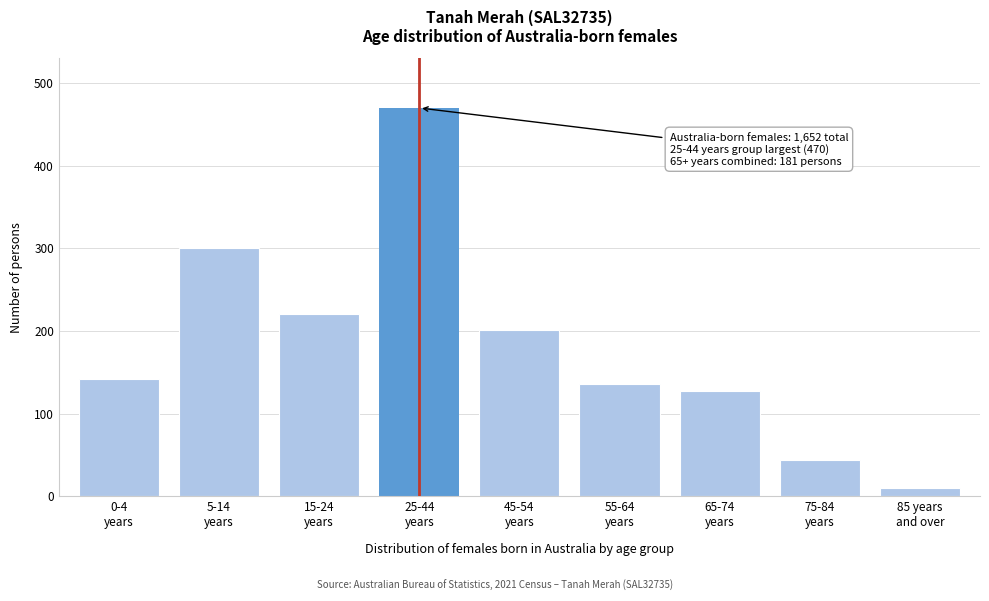

Reading left to right, transcribe all the data shown in this chart.

142	301	221	470	201	136	127	44	10